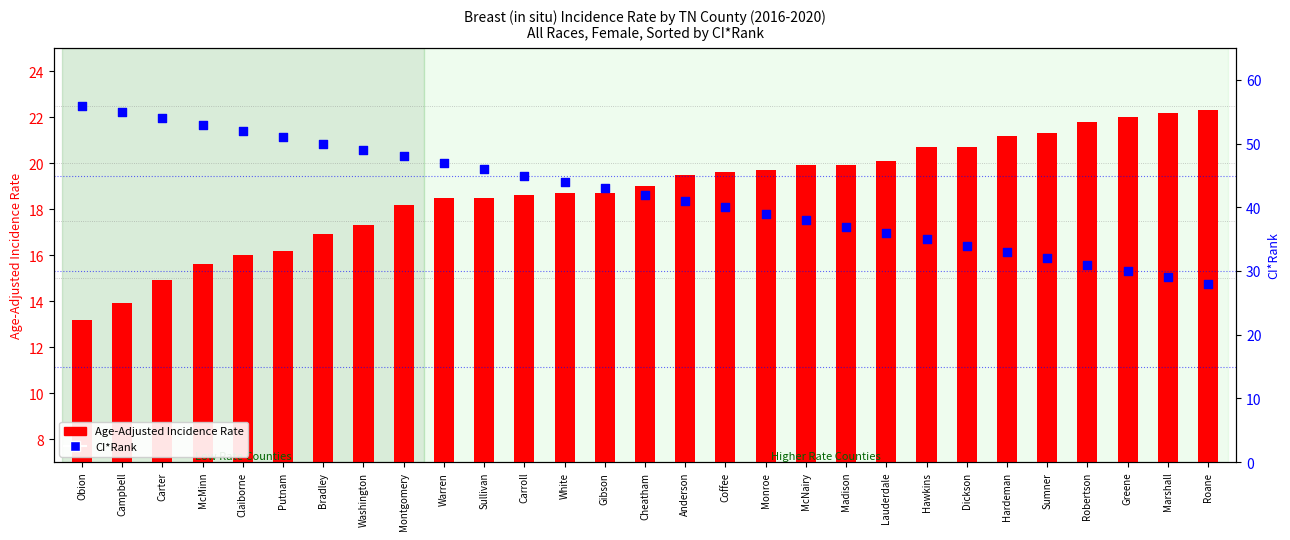

At how many categories does at least one series exceed 34?

22